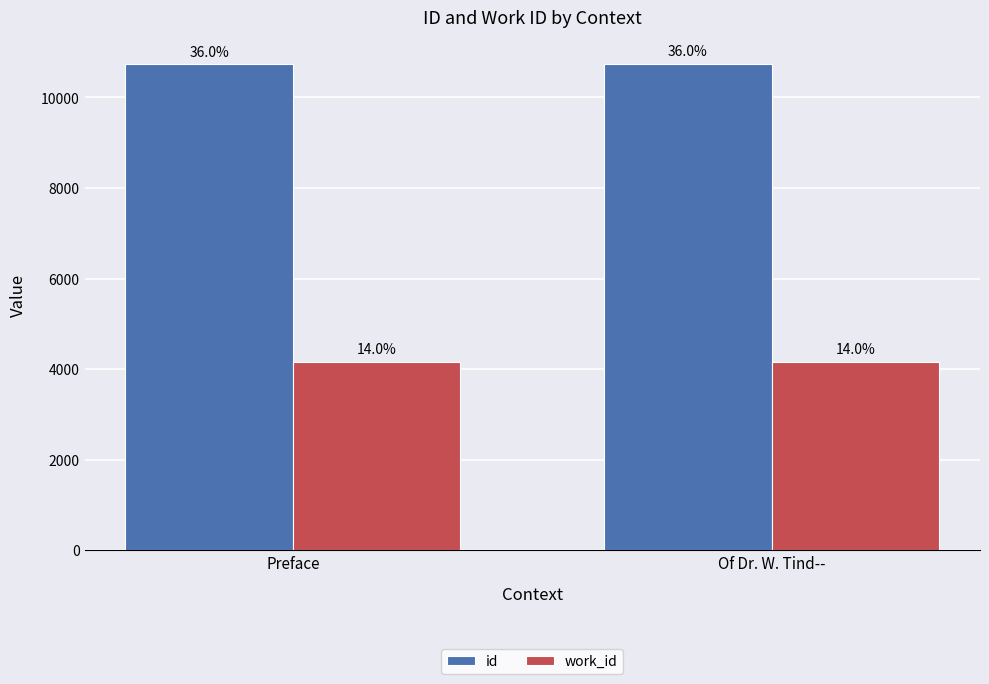

How many bars are there in each group?

2